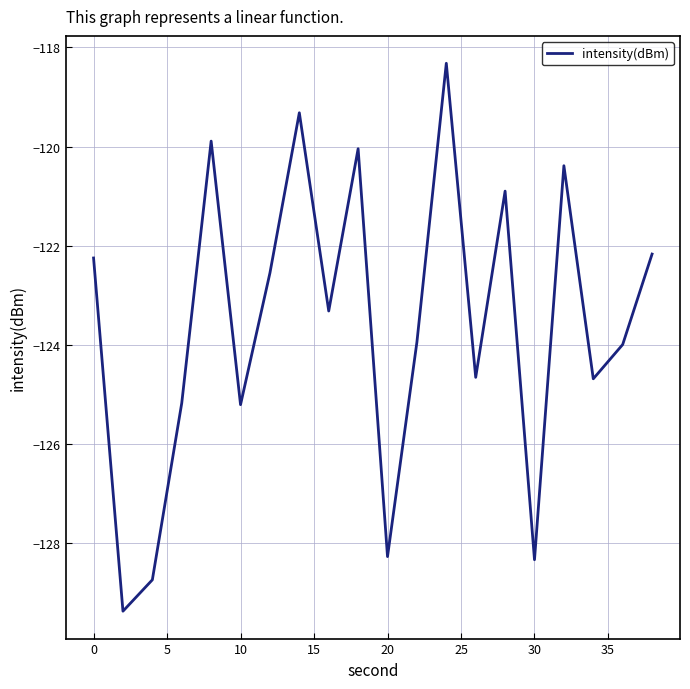

What is the difference between the maximum and second lowest values?

10.4